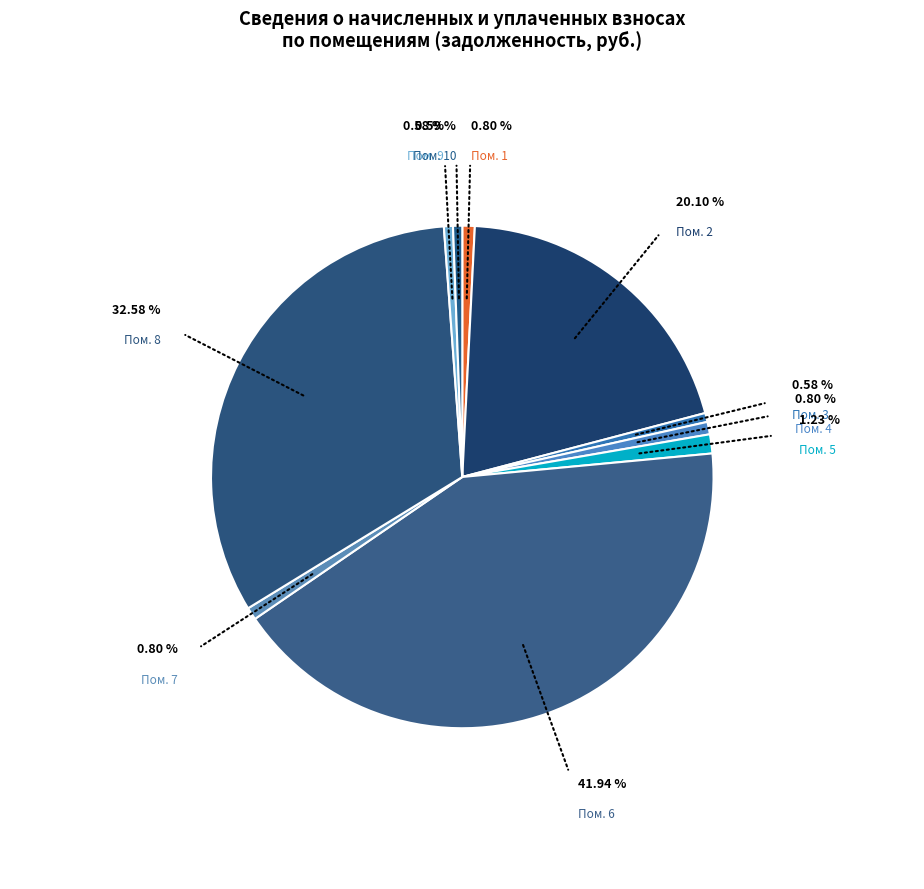

How many slices are in this pie chart?

10